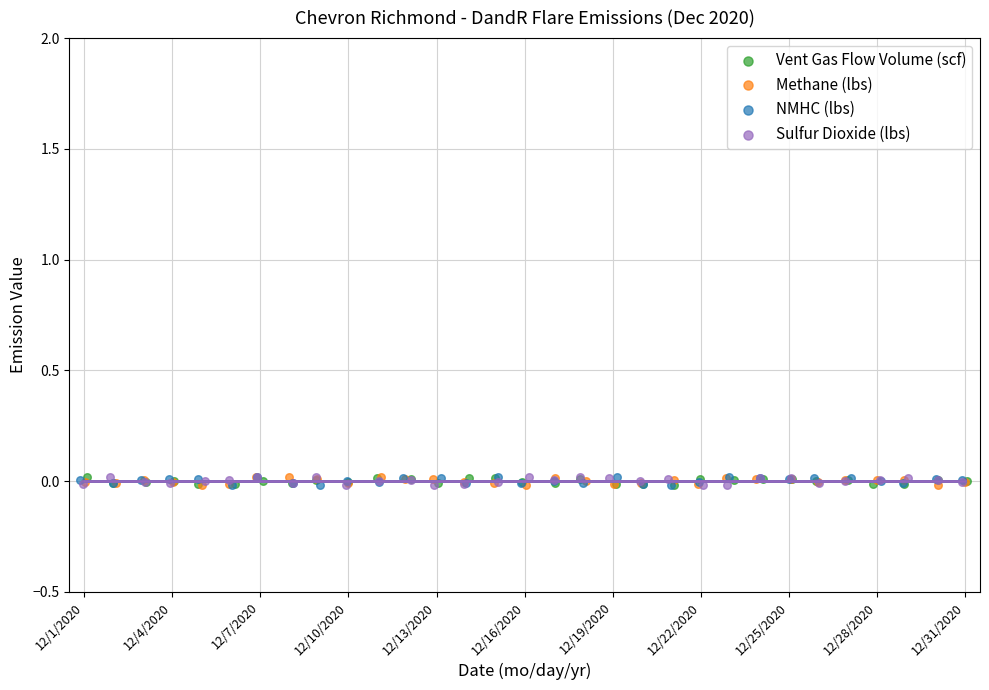

What are all the series names shown in the legend?

Vent Gas Flow Volume (scf), Methane (lbs), NMHC (lbs), Sulfur Dioxide (lbs)